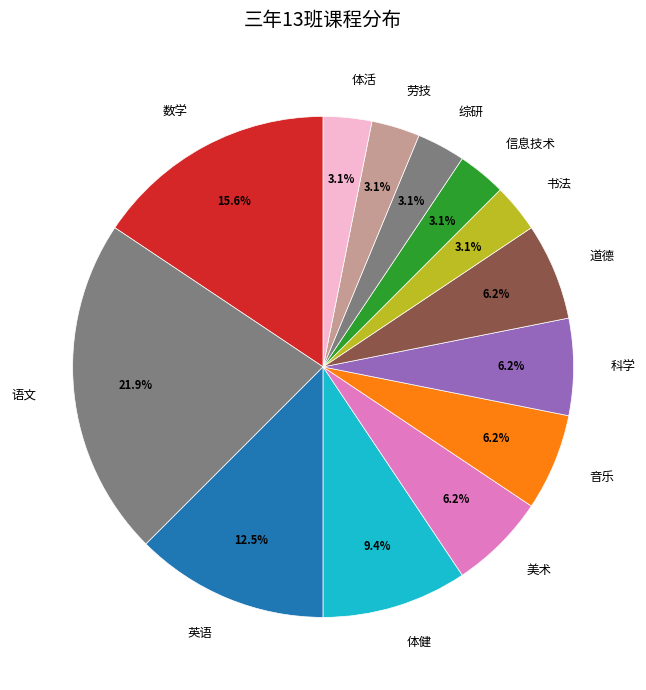

True or false: 体活 accounts for 3% of the total.

True